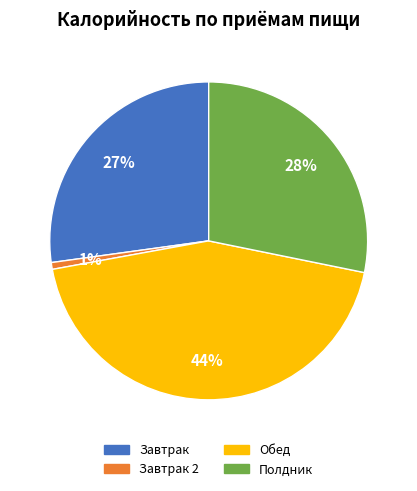

To the nearest percent, what is the difference between the largest and smallest slice percentages?

43%